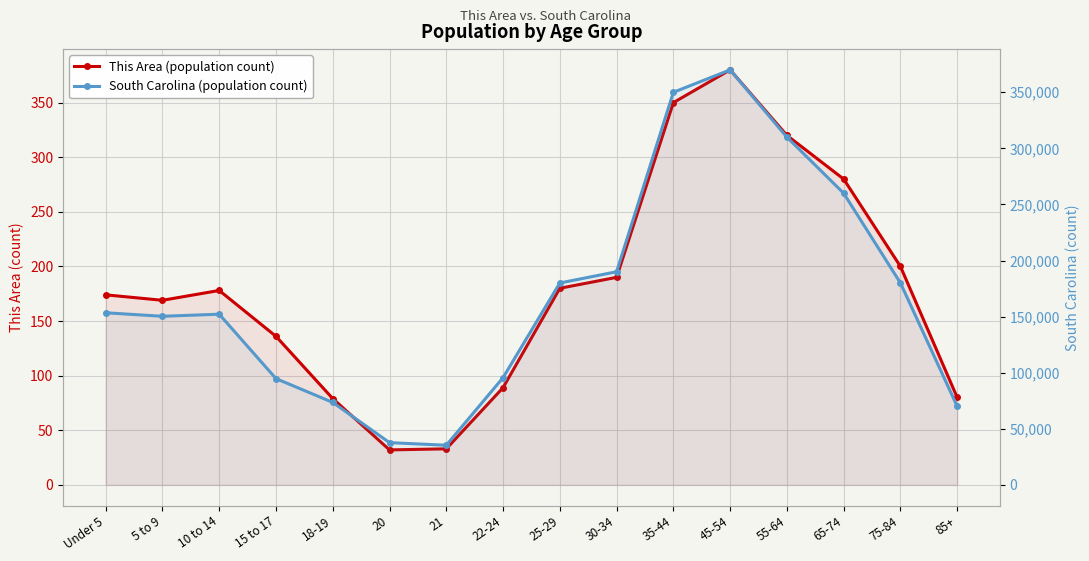

Read the This Area (population count) value at 45-54, to the nearest 5.

380